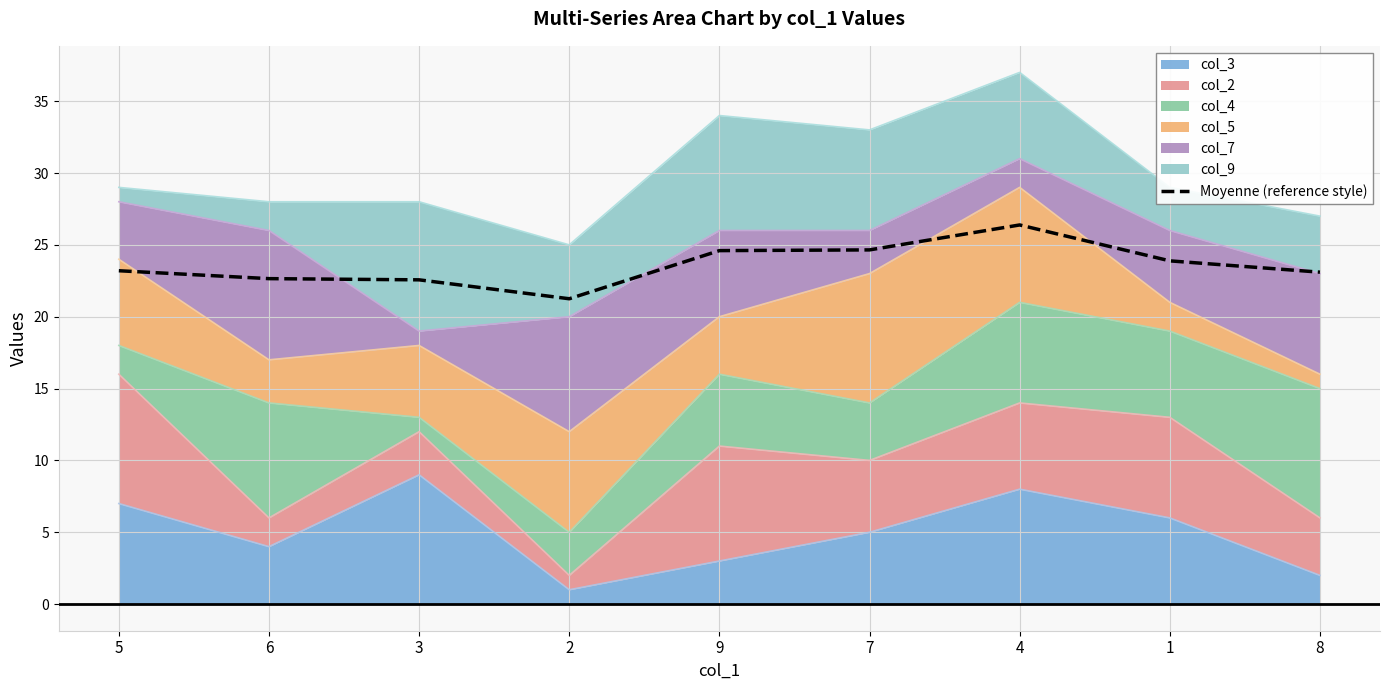

Between 3 and 9, which is larger?

9